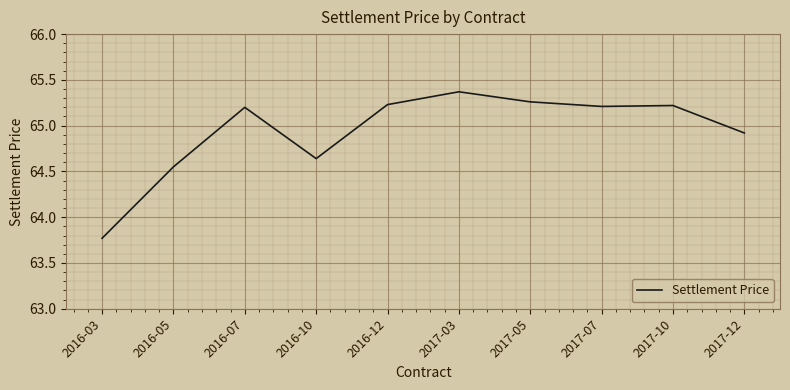

Does the chart display data point markers on the line(s)?

No